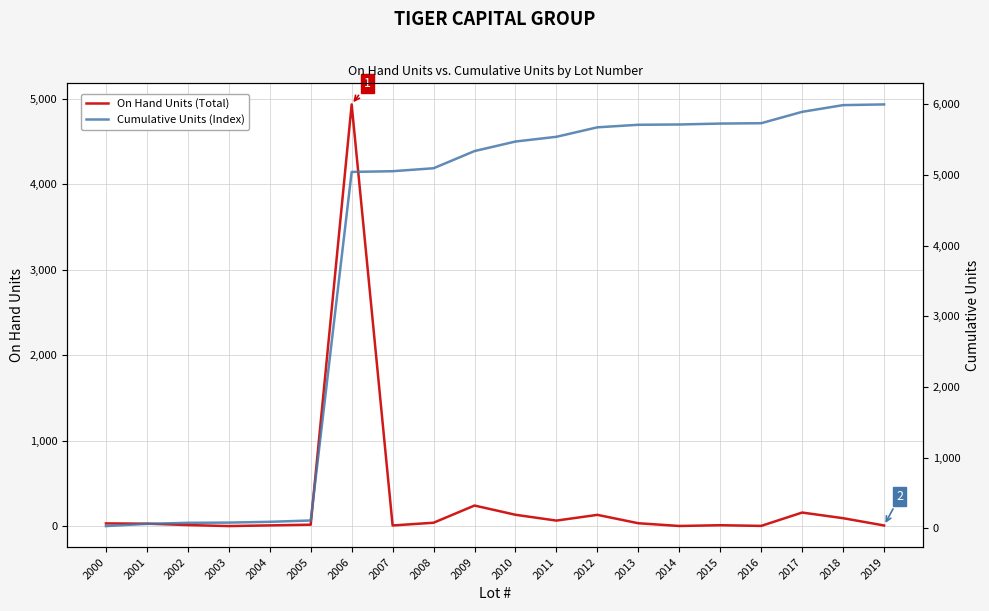

How many data points in Cumulative Units (Index) are less than 5474?

10